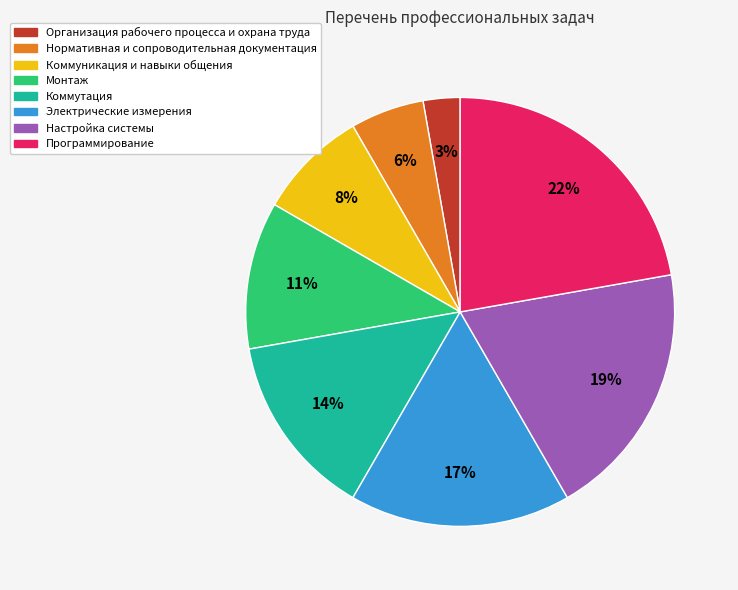

Which slice is the smallest?

Организация рабочего процесса и охрана труда